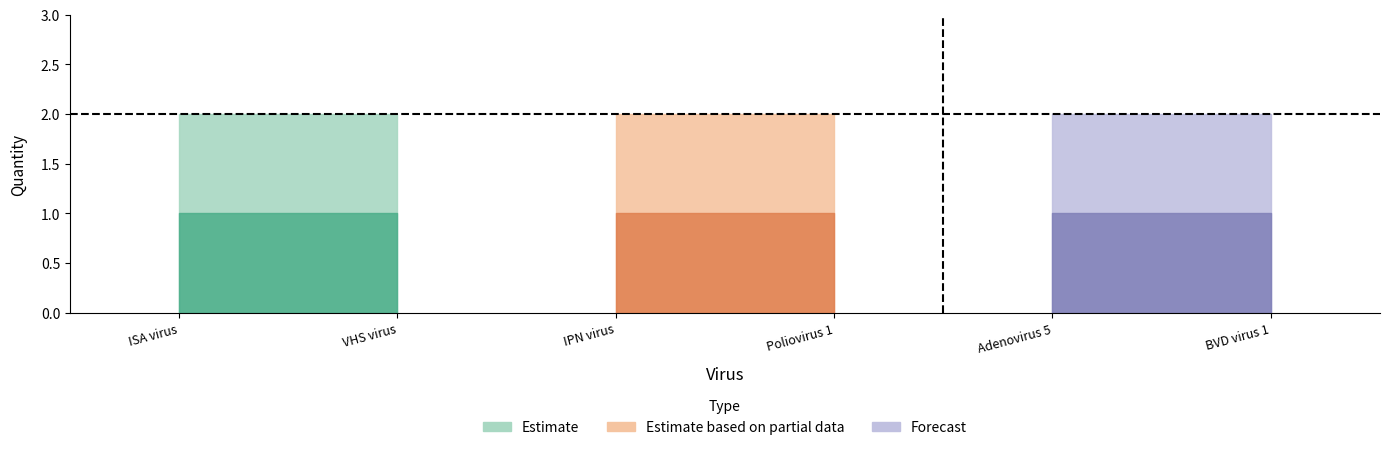

List the labels in order of maksymalna value, largest first.

Infectious salmon anemia virus, Viral hemorrhagic septicemia virus, Infectious pancreatic necrosis virus, Human poliovirus 1, Human adenovirus 5, Bovine viral diarrhea virus 1